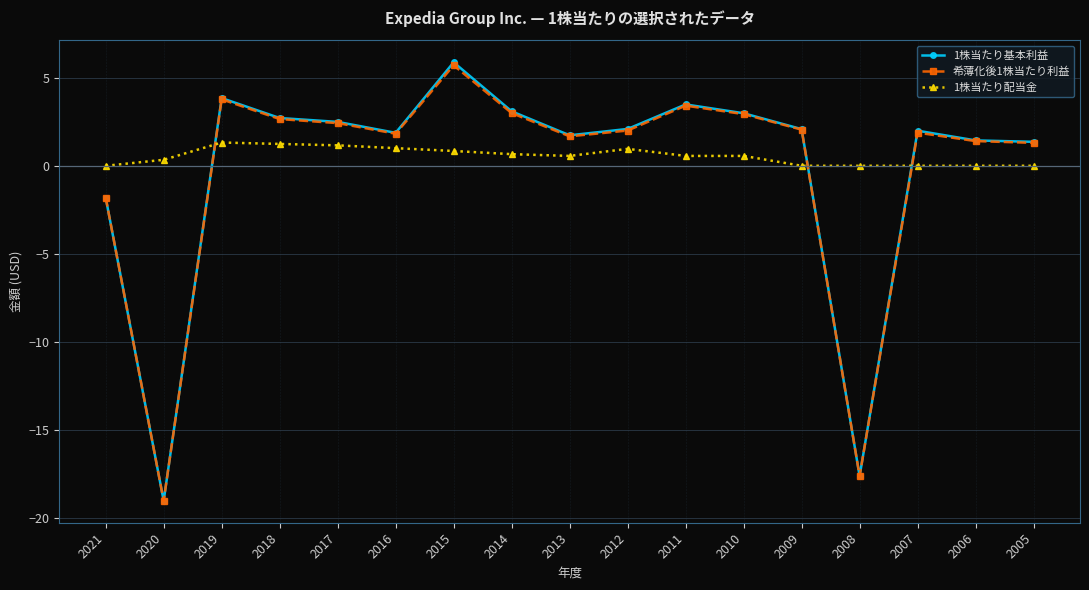

The value of 1株当たり基本利益 at 2008 is -30.2. True or false?

False